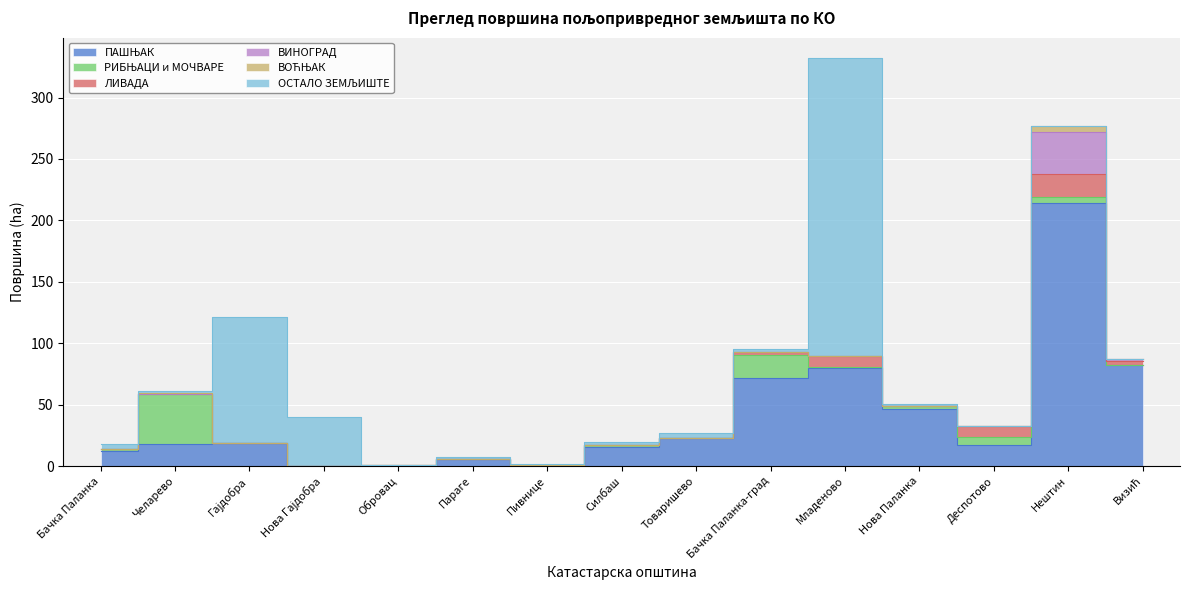

The value of РИБЊАЦИ и МОЧВАРЕ at Обровац is 0.5. True or false?

True